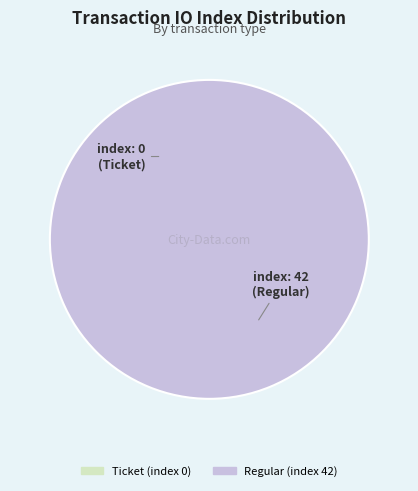

Is it true that Ticket (index 0) is 0% of the pie?

True